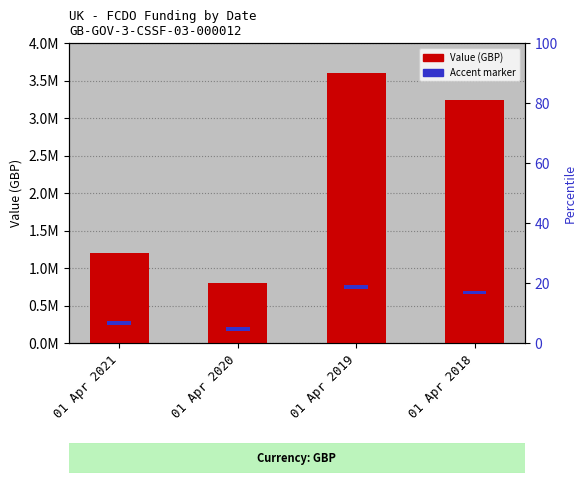

How many groups of bars are there?

4